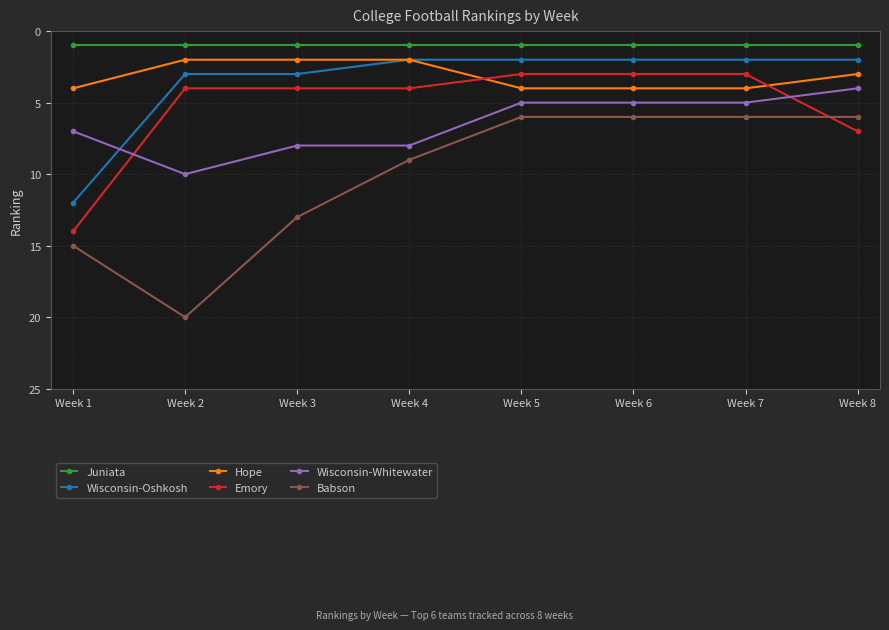

What is the maximum value for Babson?

20